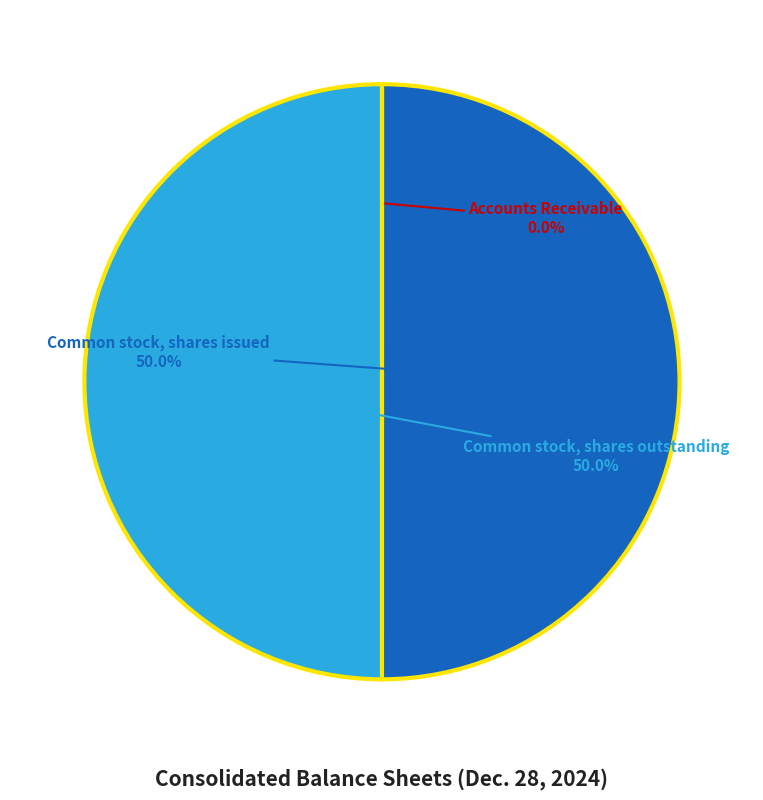

What percentage do Common stock, shares issued and Common stock, shares outstanding together represent?

100.0%